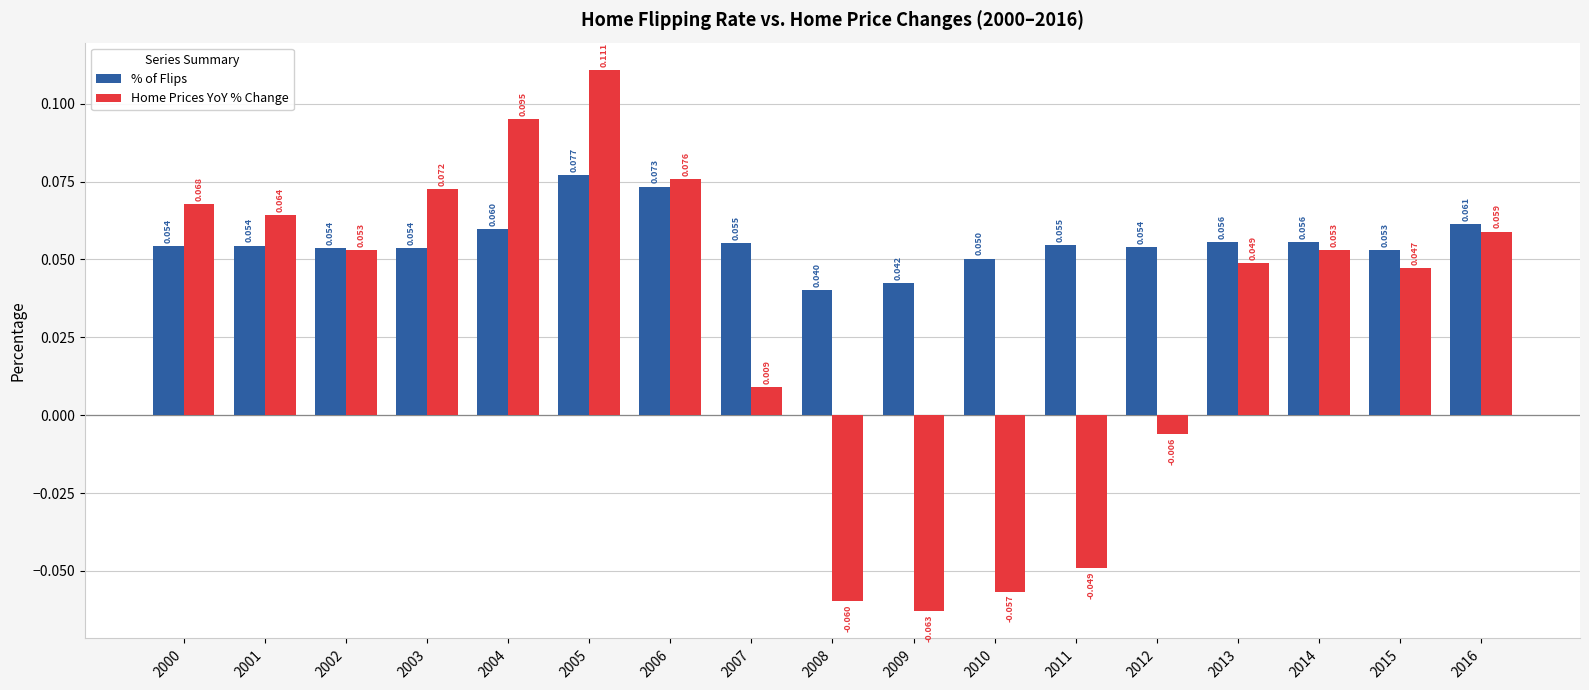

The Home Prices YoY % Change series shows 0.0 at 2016. True or false?

False